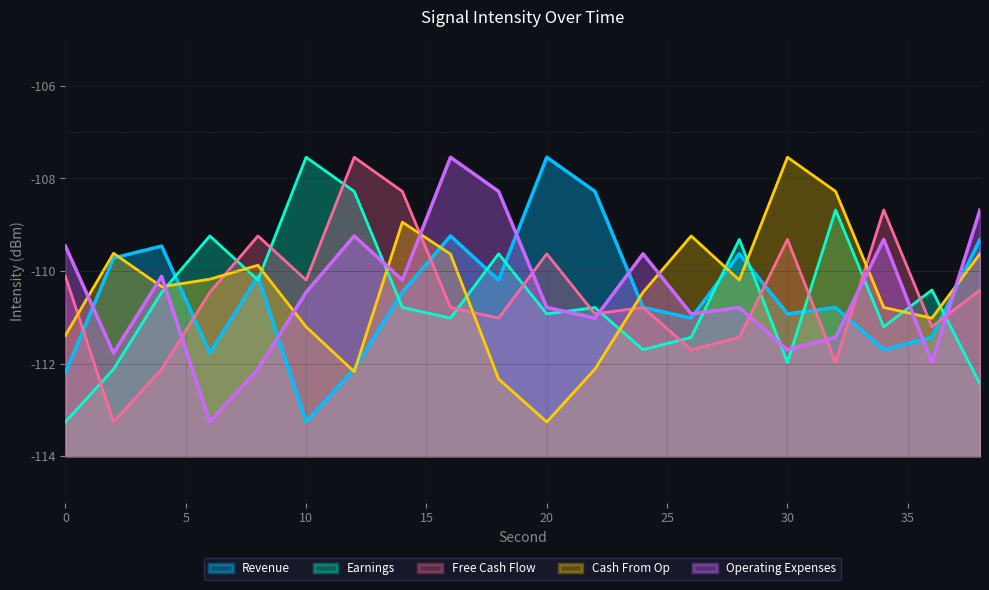

Reading right to left, list all the values displayed in this chart.

Revenue: -109.3	-111.4	-111.7	-110.8	-110.9	-109.6	-111.0	-110.8	-108.3	-107.5	-110.2	-109.2	-110.5	-112.1	-113.3	-110.1	-111.8	-109.5	-109.7	-112.2
Earnings: -112.4	-110.4	-111.2	-108.7	-112.0	-109.3	-111.4	-111.7	-110.8	-110.9	-109.6	-111.0	-110.8	-108.3	-107.5	-110.2	-109.2	-110.5	-112.1	-113.3
Free Cash Flow: -110.4	-111.2	-108.7	-112.0	-109.3	-111.4	-111.7	-110.8	-110.9	-109.6	-111.0	-110.8	-108.3	-107.5	-110.2	-109.2	-110.5	-112.1	-113.3	-110.1
Cash From Op: -109.6	-111.0	-110.8	-108.3	-107.5	-110.2	-109.2	-110.5	-112.1	-113.3	-112.3	-109.6	-108.9	-112.2	-111.2	-109.9	-110.2	-110.3	-109.6	-111.4
Operating Expenses: -108.7	-112.0	-109.3	-111.4	-111.7	-110.8	-110.9	-109.6	-111.0	-110.8	-108.3	-107.5	-110.2	-109.2	-110.5	-112.1	-113.3	-110.1	-111.8	-109.5